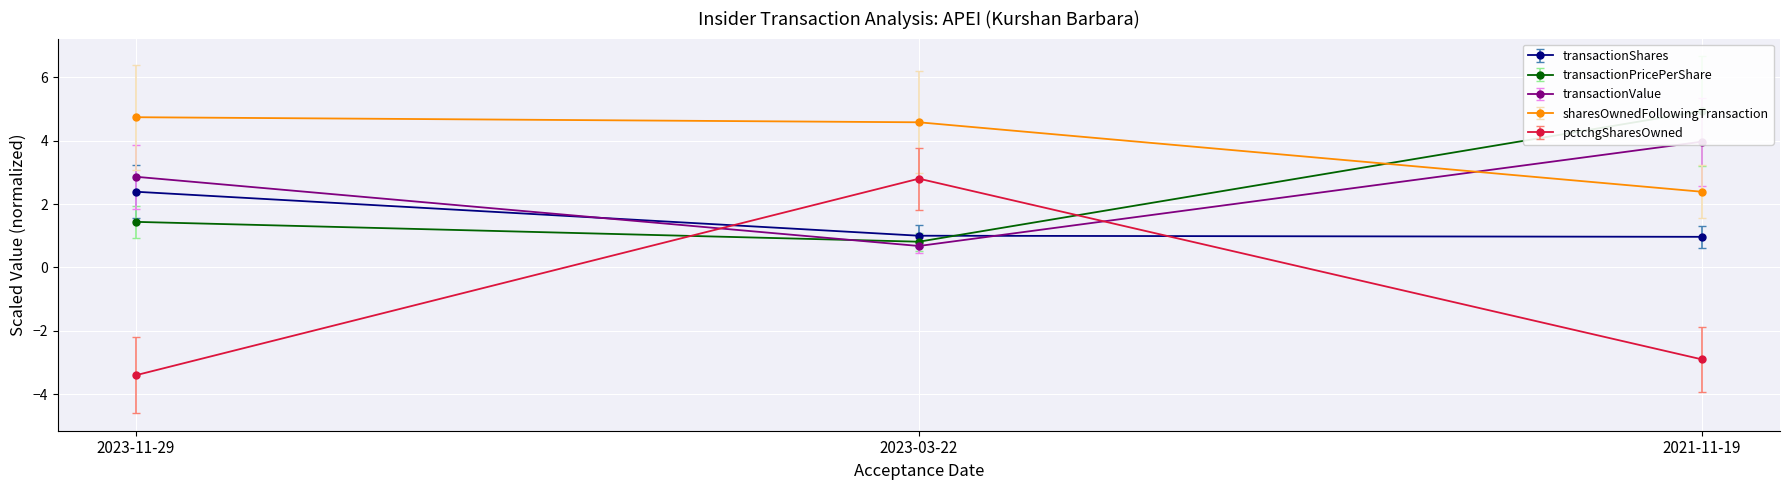

What is the approximate value of sharesOwnedFollowingTransaction at 2023-11-29?

4.7